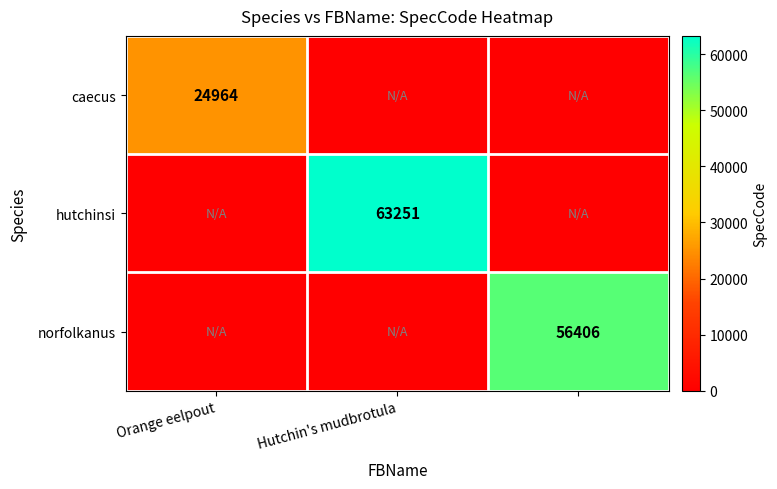

True or false: hutchinsi has a value of 63251 at Hutchin's mudbrotula.

True